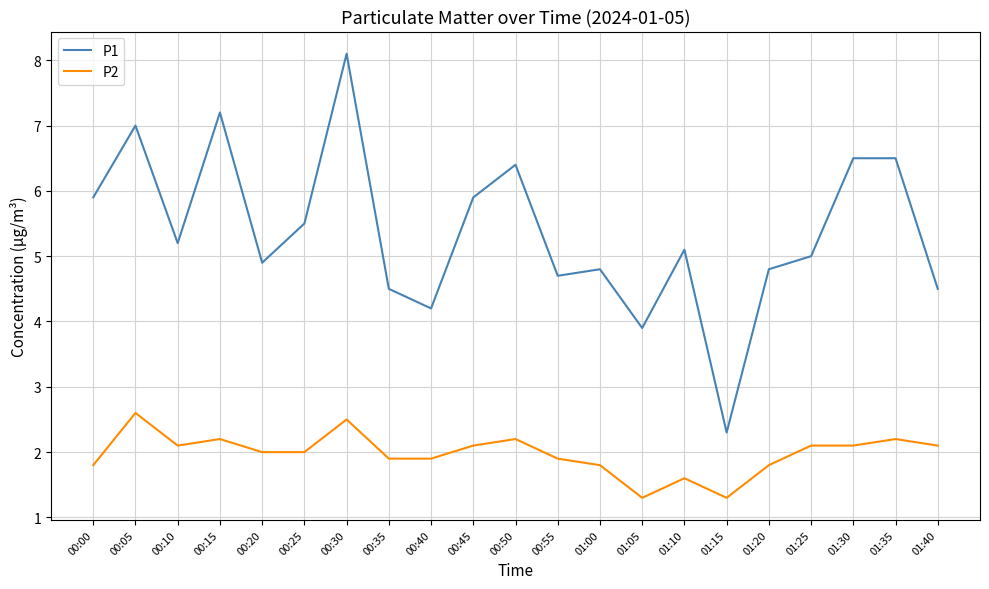

Which category has the highest value across all series?

00:30